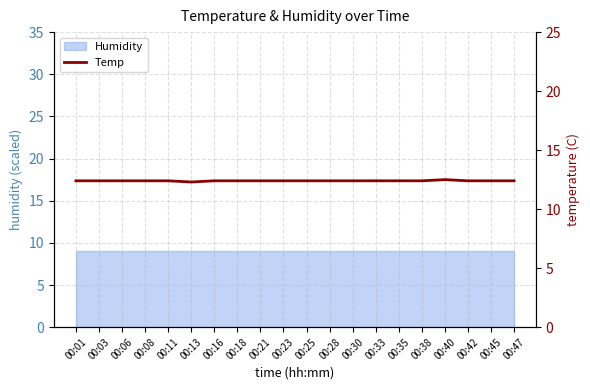

Reading right to left, what are all the values shown in this chart?

12.4	12.4	12.4	12.5	12.4	12.4	12.4	12.4	12.4	12.4	12.4	12.4	12.4	12.4	12.3	12.4	12.4	12.4	12.4	12.4